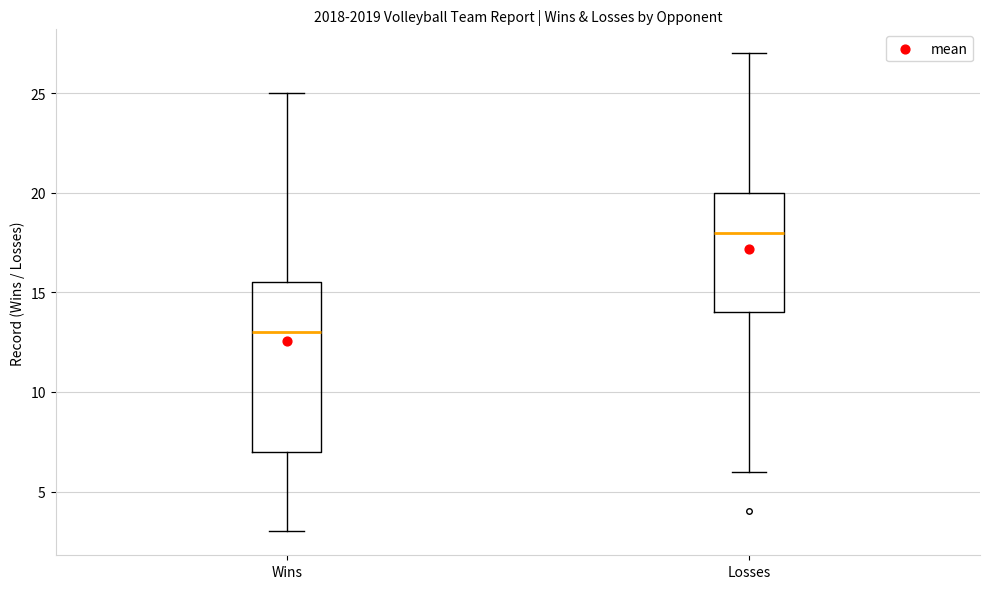

Where does the lower whisker of the box for Wins end on the y-axis? The values are not printed on the chart, so give them approximately, as read against the axis.

3.0